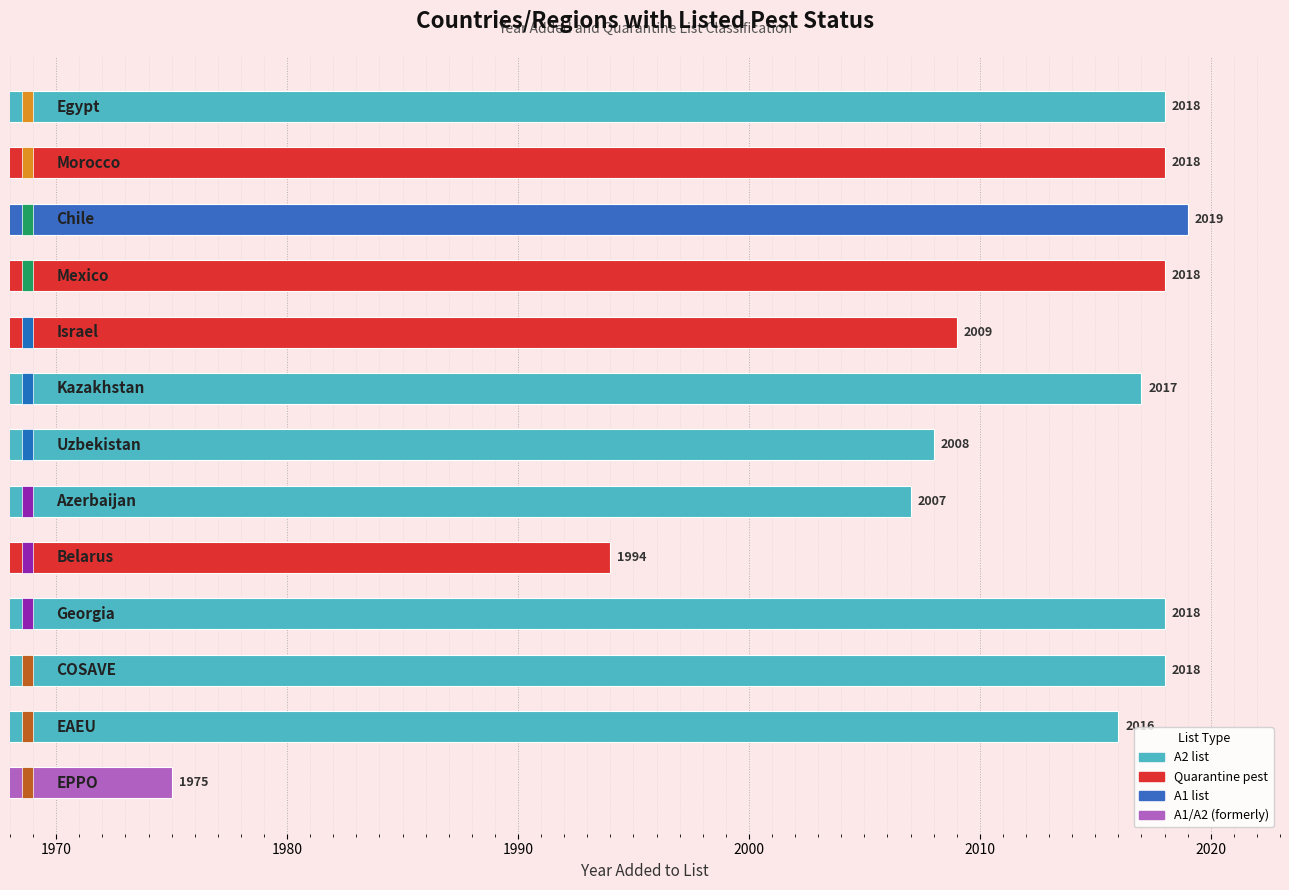

Are the bars horizontal?

Yes